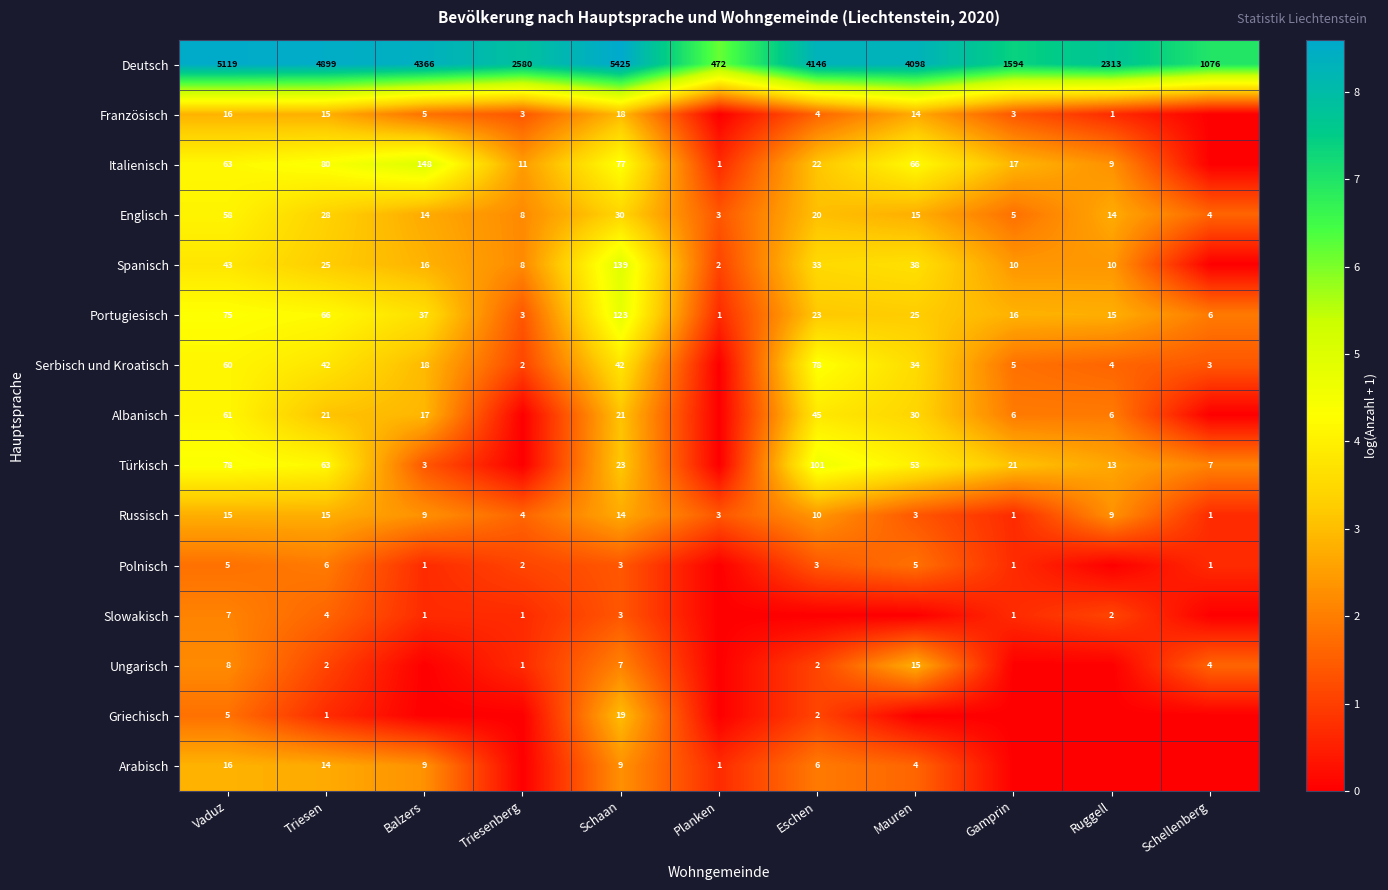

Between Ruggell and Eschen, which is larger?

Eschen